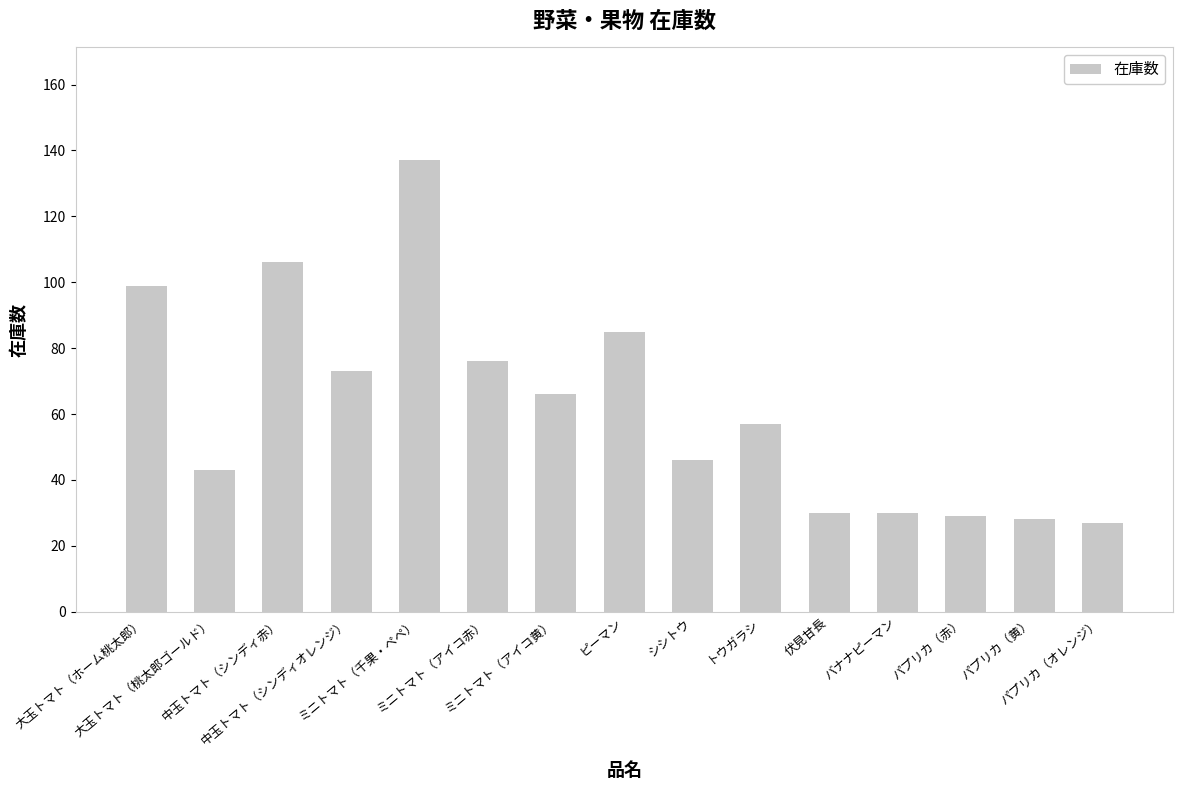

Reading left to right, transcribe all the data shown in this chart.

大玉トマト（ホーム桃太郎）=99	大玉トマト（桃太郎ゴールド）=43	中玉トマト（シンディ赤）=106	中玉トマト（シンディオレンジ）=73	ミニトマト（千果・ペペ）=137	ミニトマト（アイコ赤）=76	ミニトマト（アイコ黄）=66	ピーマン=85	シシトウ=46	トウガラシ=57	伏見甘長=30	バナナピーマン=30	パプリカ（赤）=29	パプリカ（黄）=28	パプリカ（オレンジ）=27